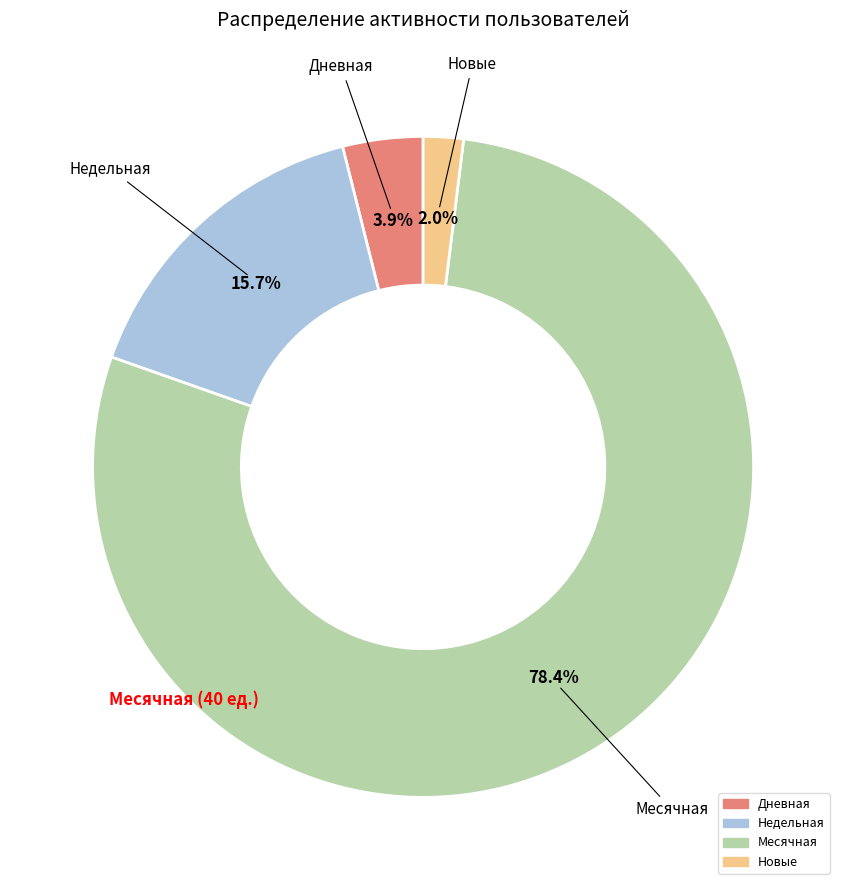

Does any single category account for the majority?

Yes